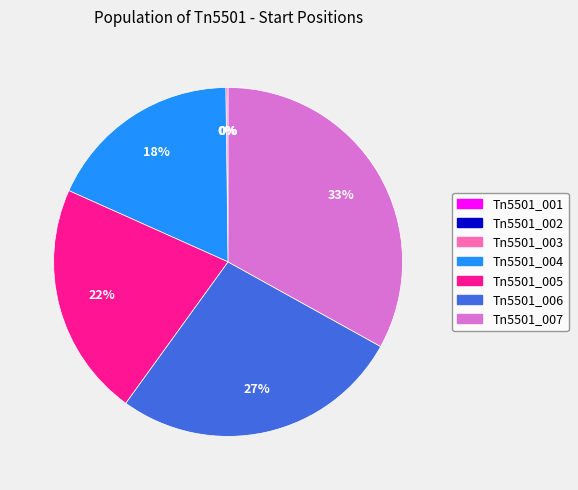

To the nearest percent, what is the difference between the largest and smallest slice percentages?

33%